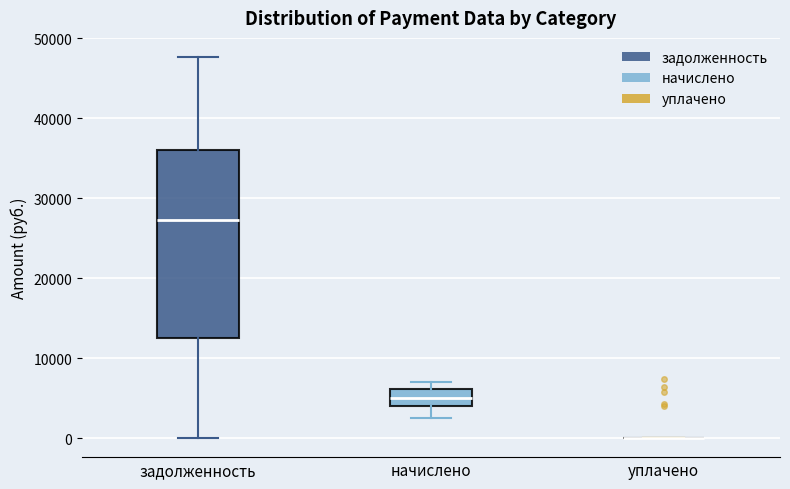

Reading left to right, read every box against the y-axis: the position of its median line, the range the box covers, and the ends of its whiskers. The values are not printed on the chart, so give them approximately, as read against the axis.

задолженность: median 27000, box 12000 to 36000, whiskers 0 to 48000
начислено: median 5000, box 4000 to 6000, whiskers 2000 to 7000
уплачено: box collapsed to a line at 0, whiskers 0 to 0